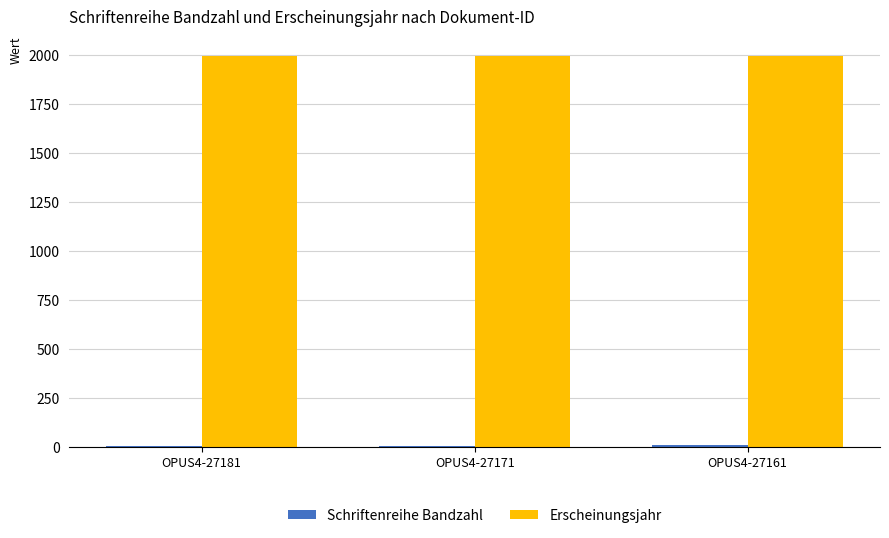

The value of Erscheinungsjahr at OPUS4-27161 is 1995. True or false?

True